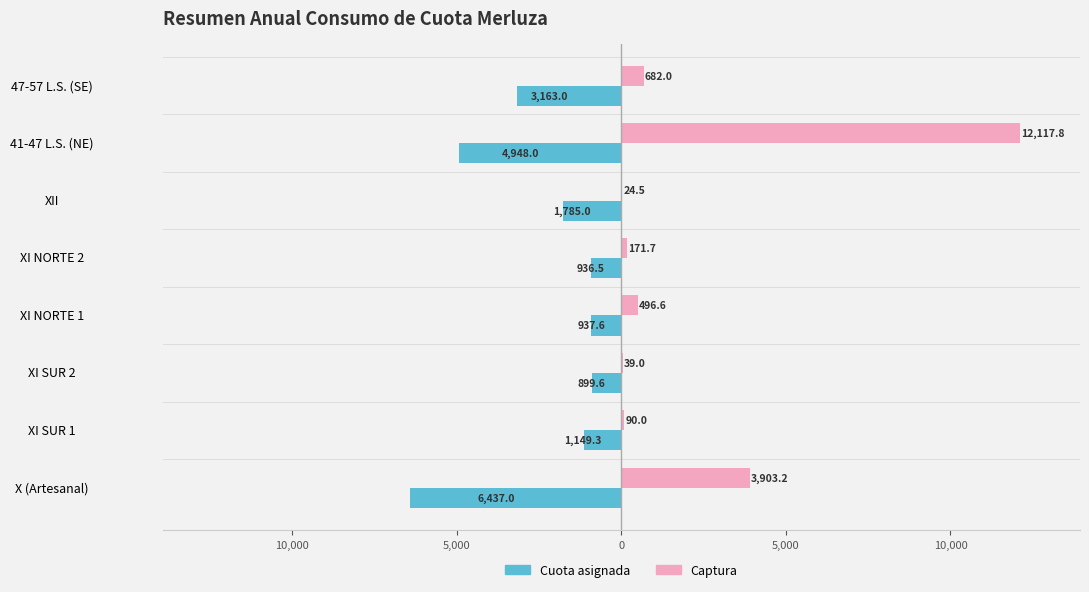

What are all the series names shown in the legend?

Cuota asignada, Captura